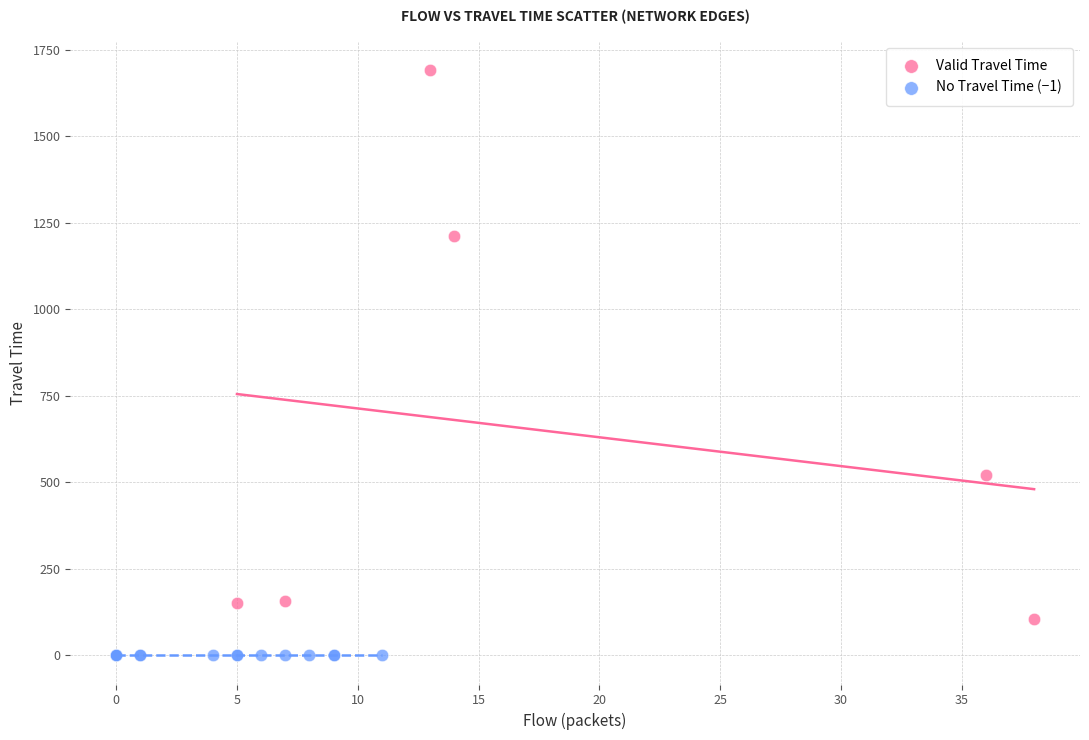

Which series contains the lowest Y value?

No Travel Time (−1)